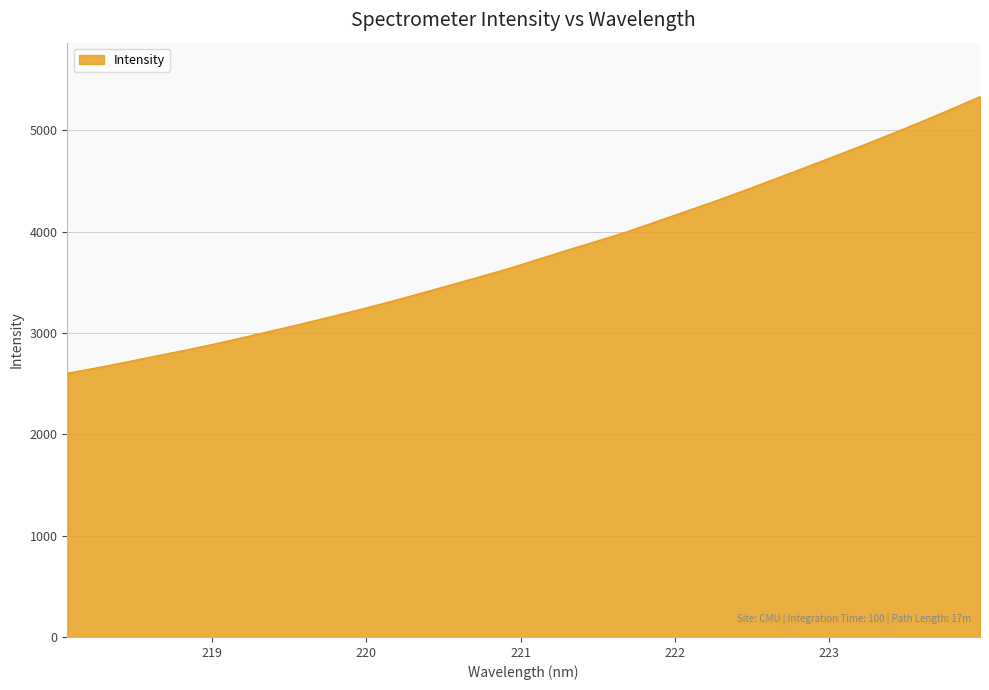

What is the greatest value displayed?

5330.6